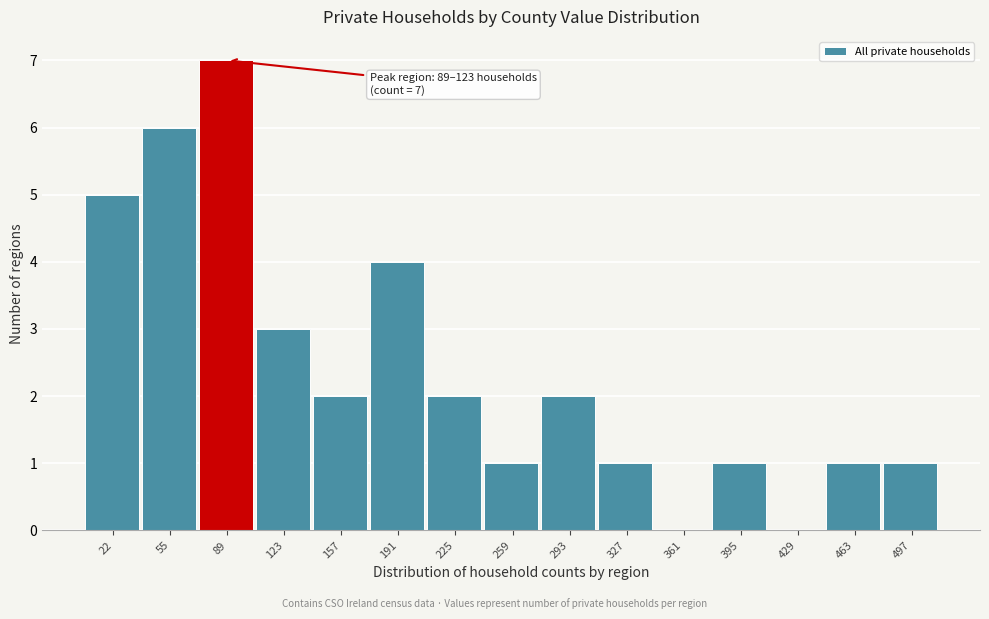

Reading left to right, extract all data points from this chart.

22=5	55=6	89=7	123=3	157=2	191=4	225=2	259=1	293=2	327=1	361=0	395=1	429=0	463=1	497=1